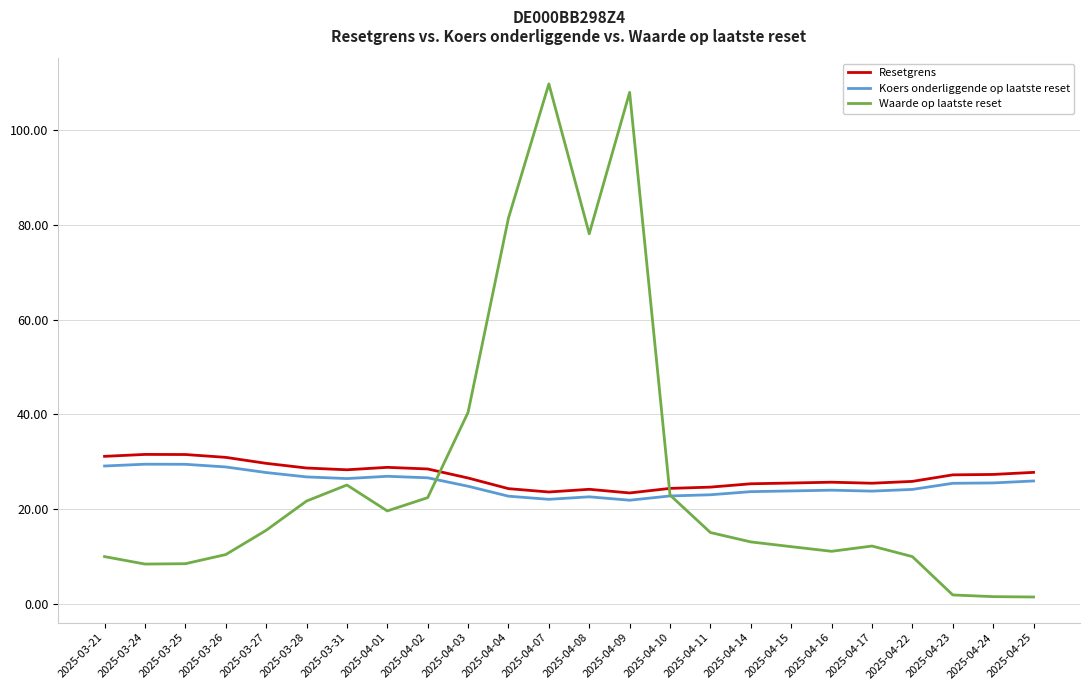

What is the total value across all series at 2025-03-21?

70.3